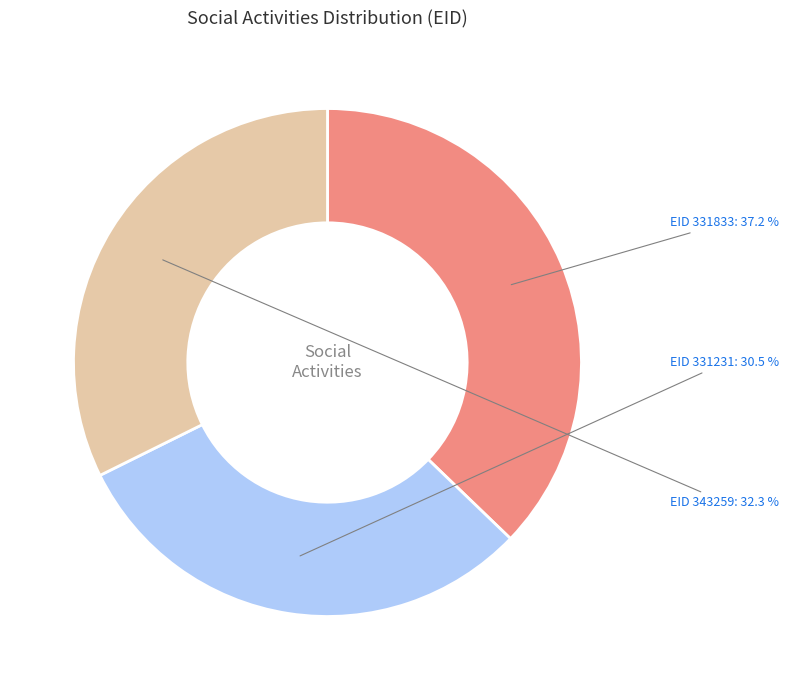

Is there any slice that represents more than half of the pie?

No